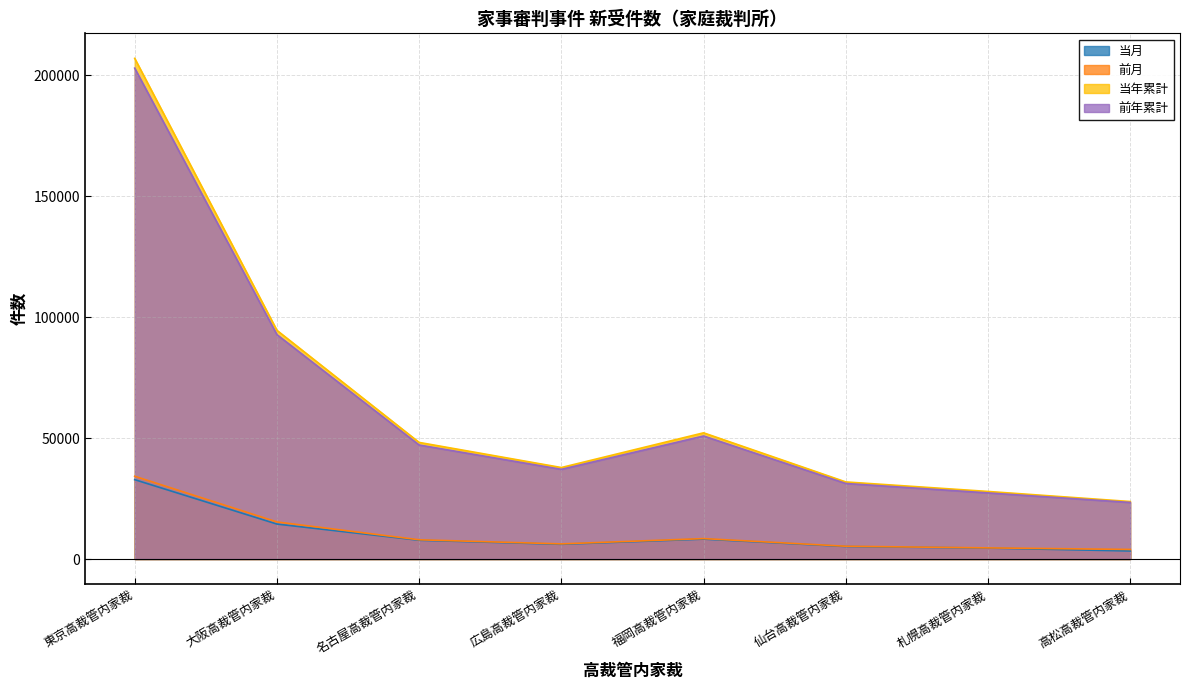

Does the chart display data point markers on the line(s)?

No